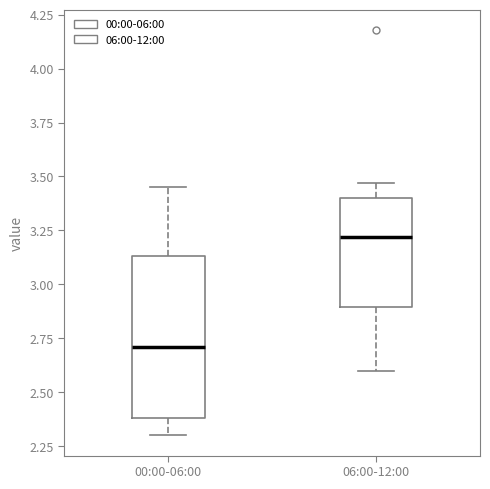

Which box is the tallest, from its lower edge to its upper edge?

00:00-06:00